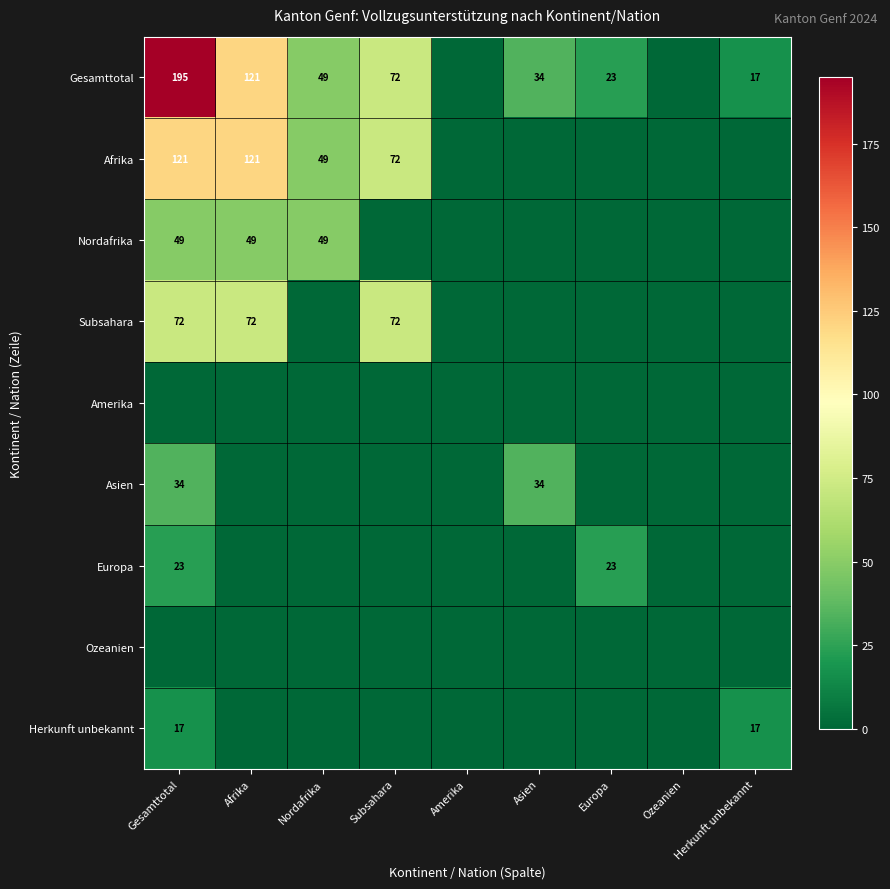

The Gesamttotal series shows 65 at Nordafrika. True or false?

False